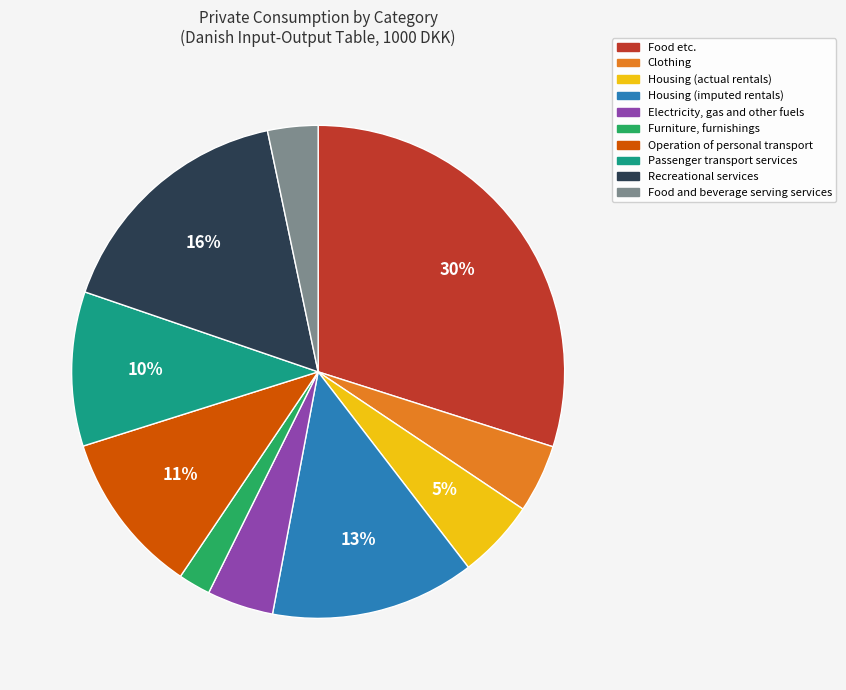

What is the largest slice in the pie chart?

Food etc.